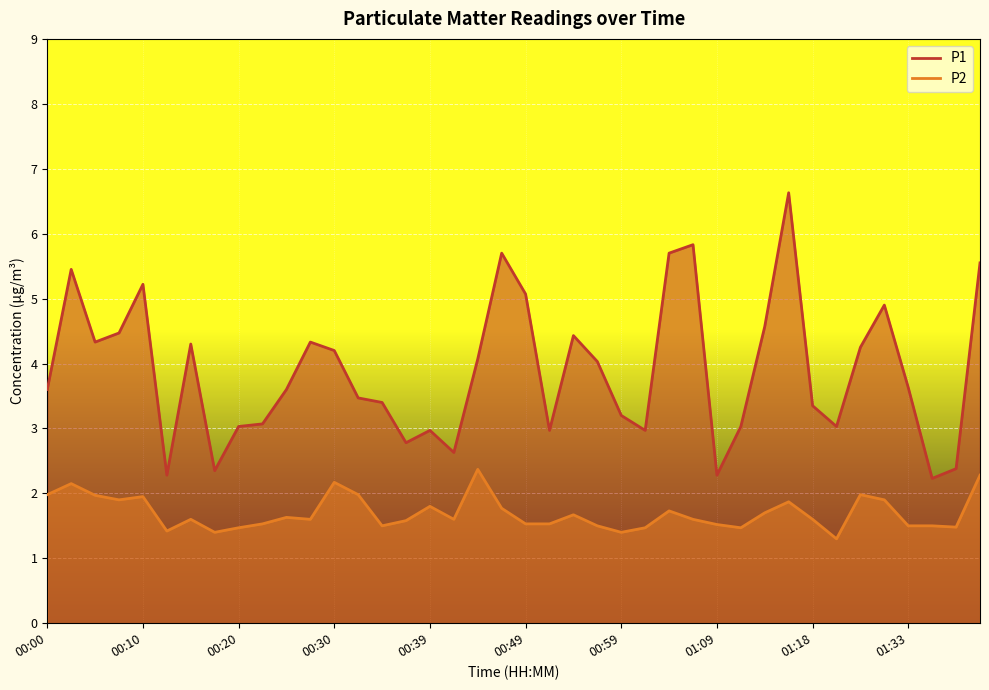

True or false: P2 and P1 cross at least once.

False